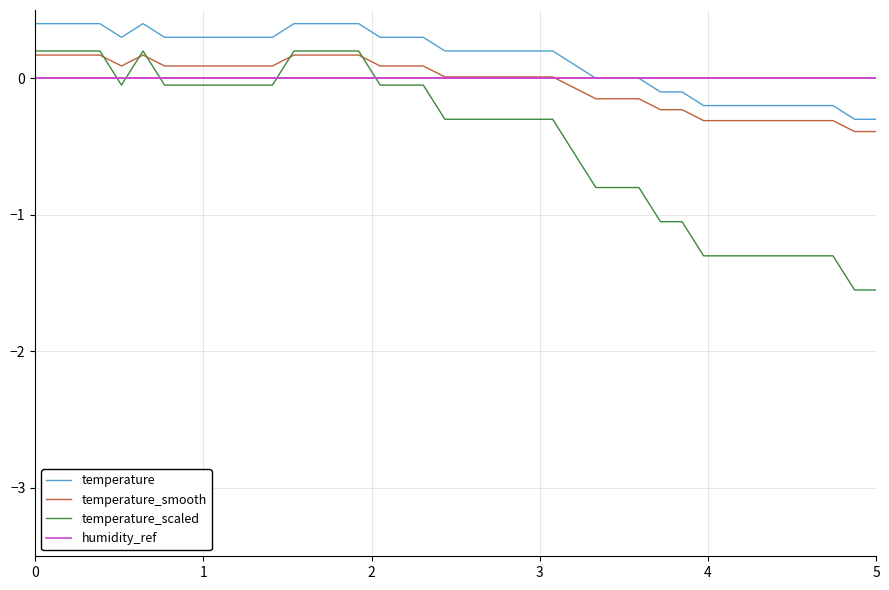

Which series has the widest spread of values?

temperature_scaled